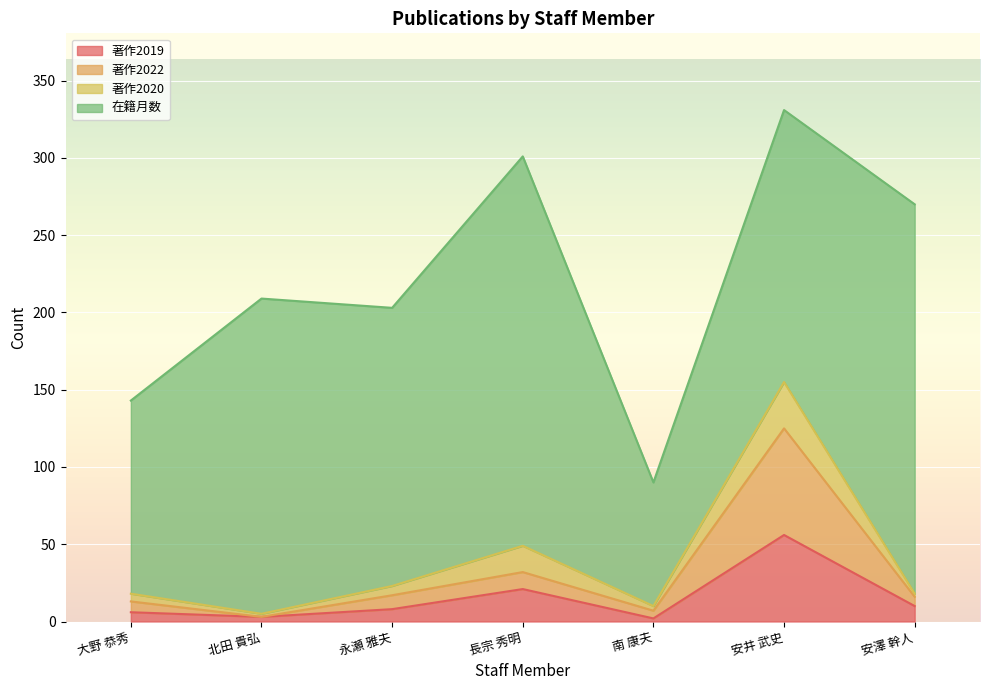

What is the total value across all series at 安澤 幹人?

270